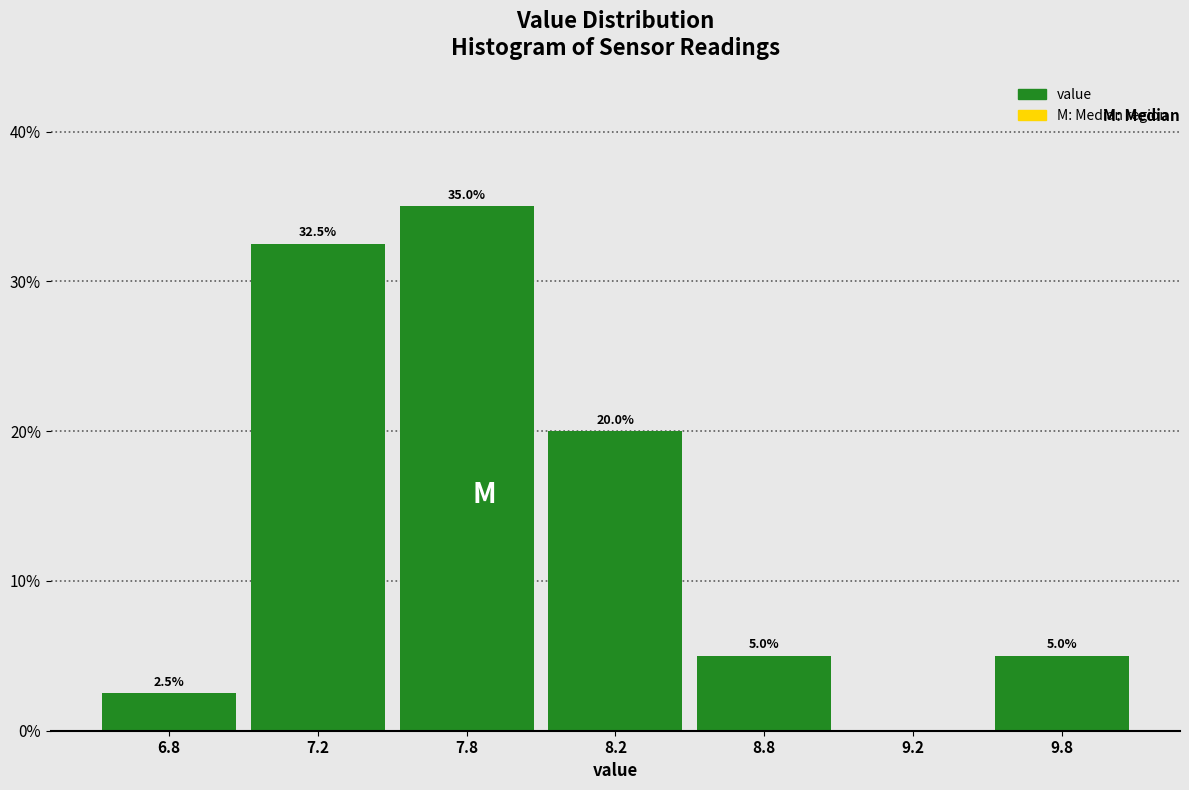

Reading left to right, extract all data points from this chart.

6.8=2.5	7.2=32.5	7.8=35.0	8.2=20.0	8.8=5.0	9.2=0.0	9.8=5.0